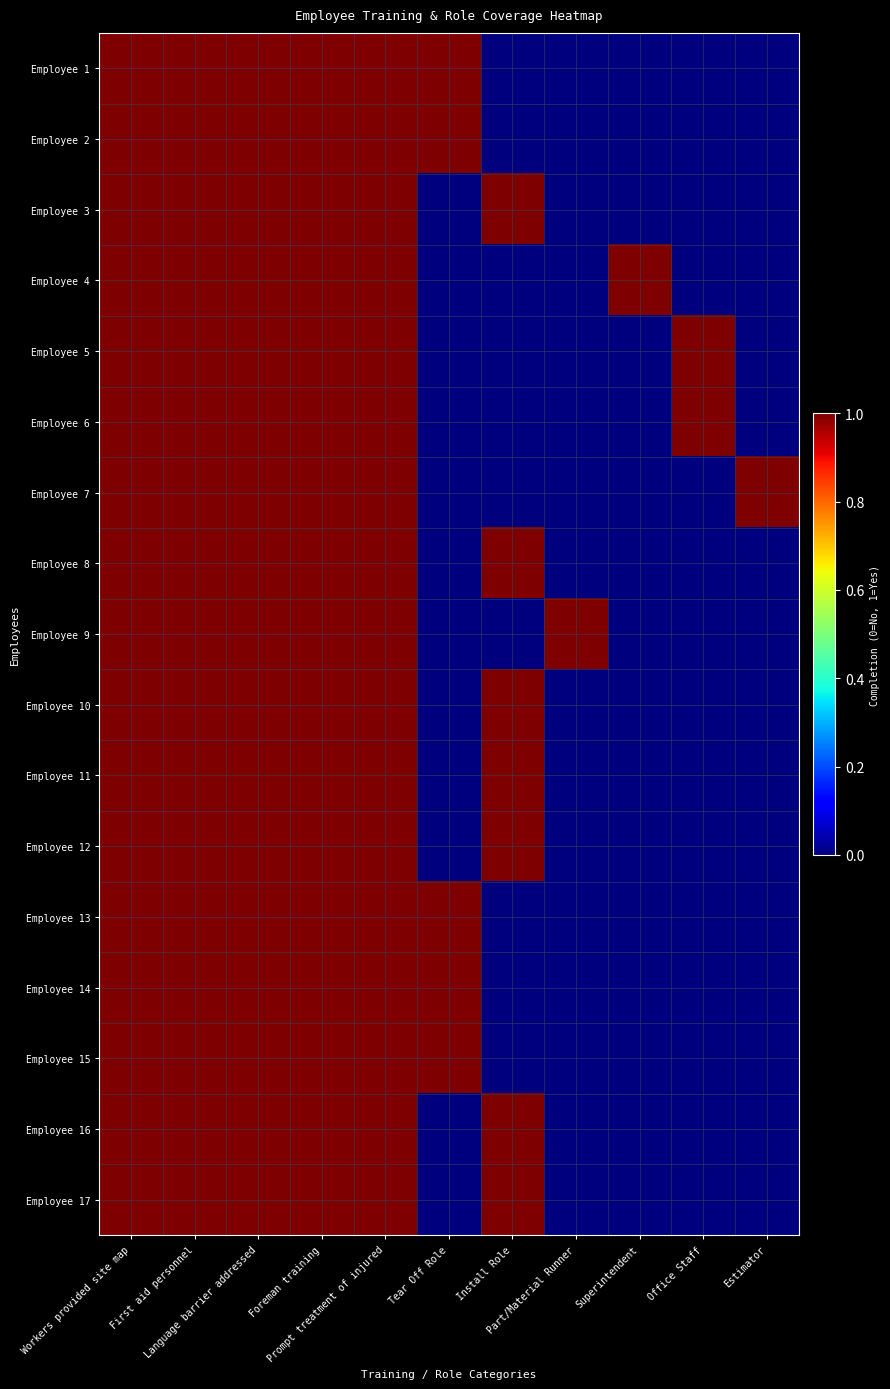

List the series in order of their peak value, lowest first.

Employee 1, Employee 2, Employee 3, Employee 4, Employee 5, Employee 6, Employee 7, Employee 8, Employee 9, Employee 10, Employee 11, Employee 12, Employee 13, Employee 14, Employee 15, Employee 16, Employee 17